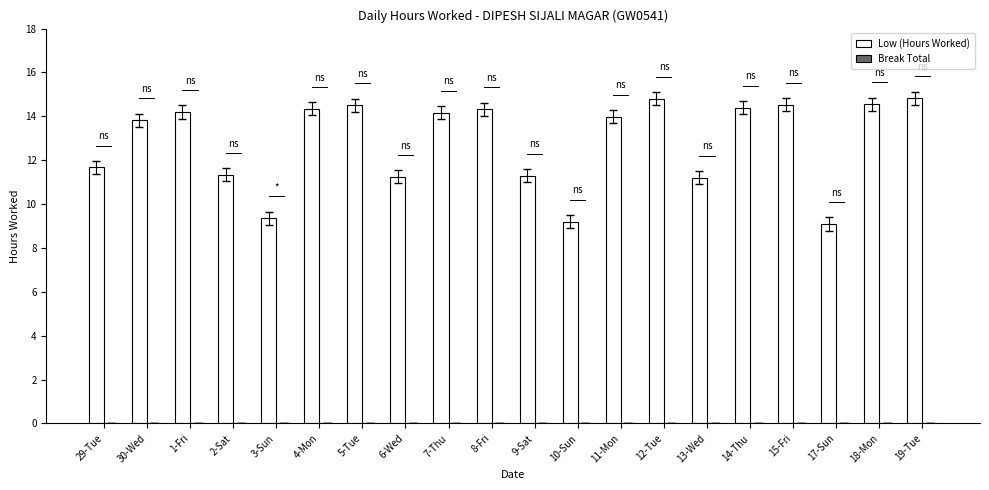

What is the sum of the values at 3-Sun and 14-Thu?

23.7